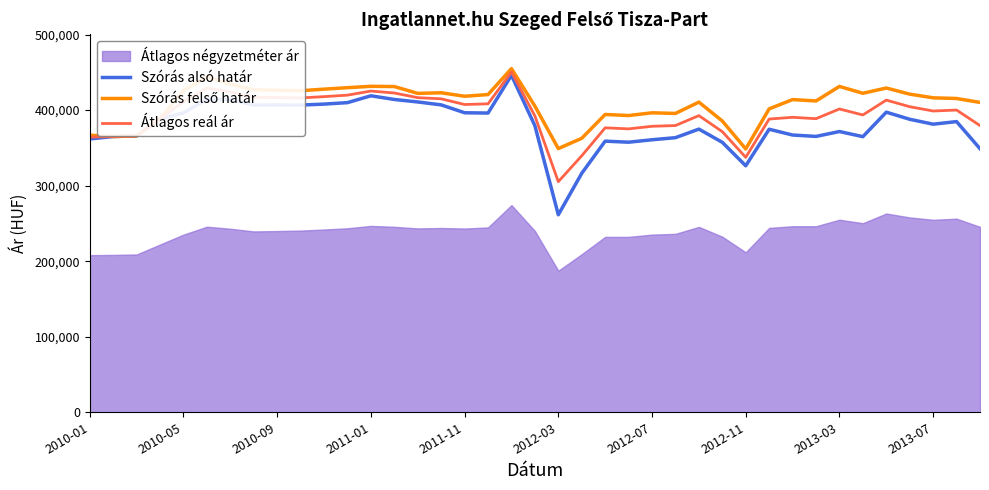

What is the lowest value of the Átlagos reál ár series?

305235